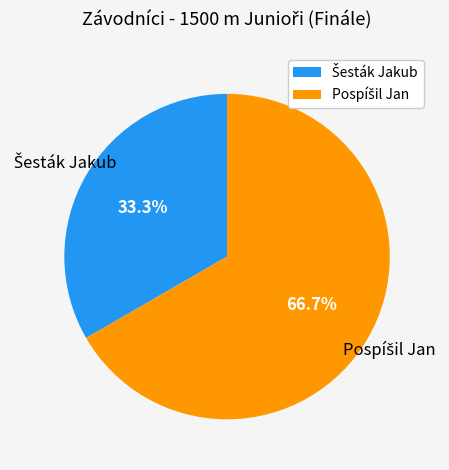

Is there a majority slice in this chart?

Yes